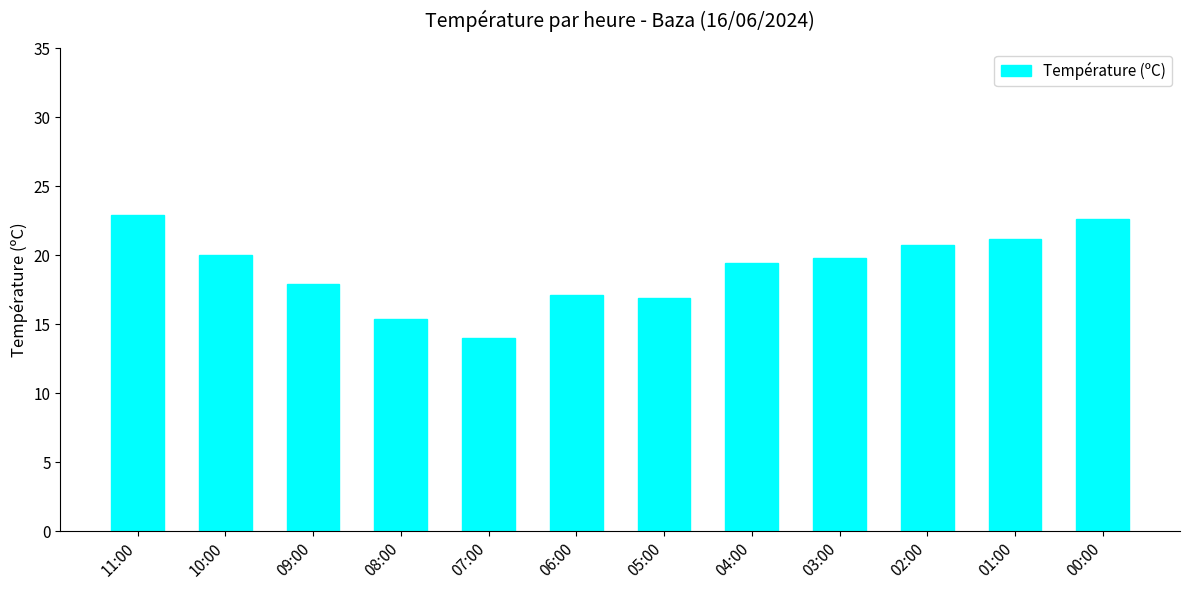

At which label is the value closest to 18?

09:00